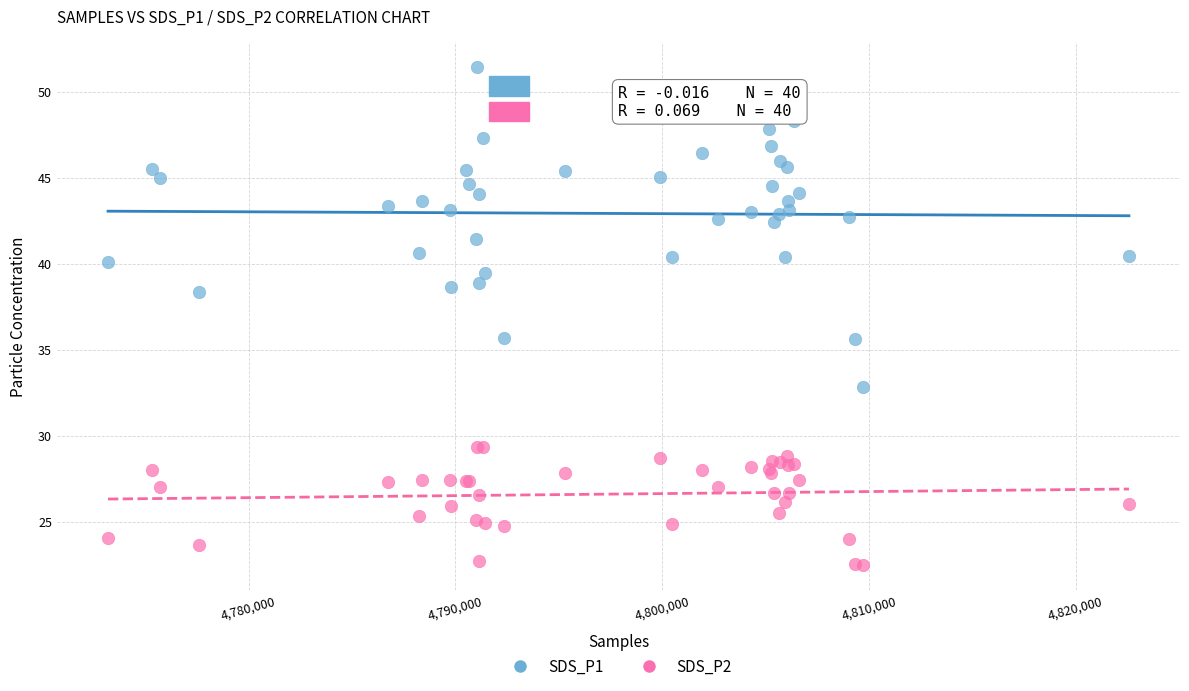

Which series reaches the minimum Y coordinate?

SDS_P2